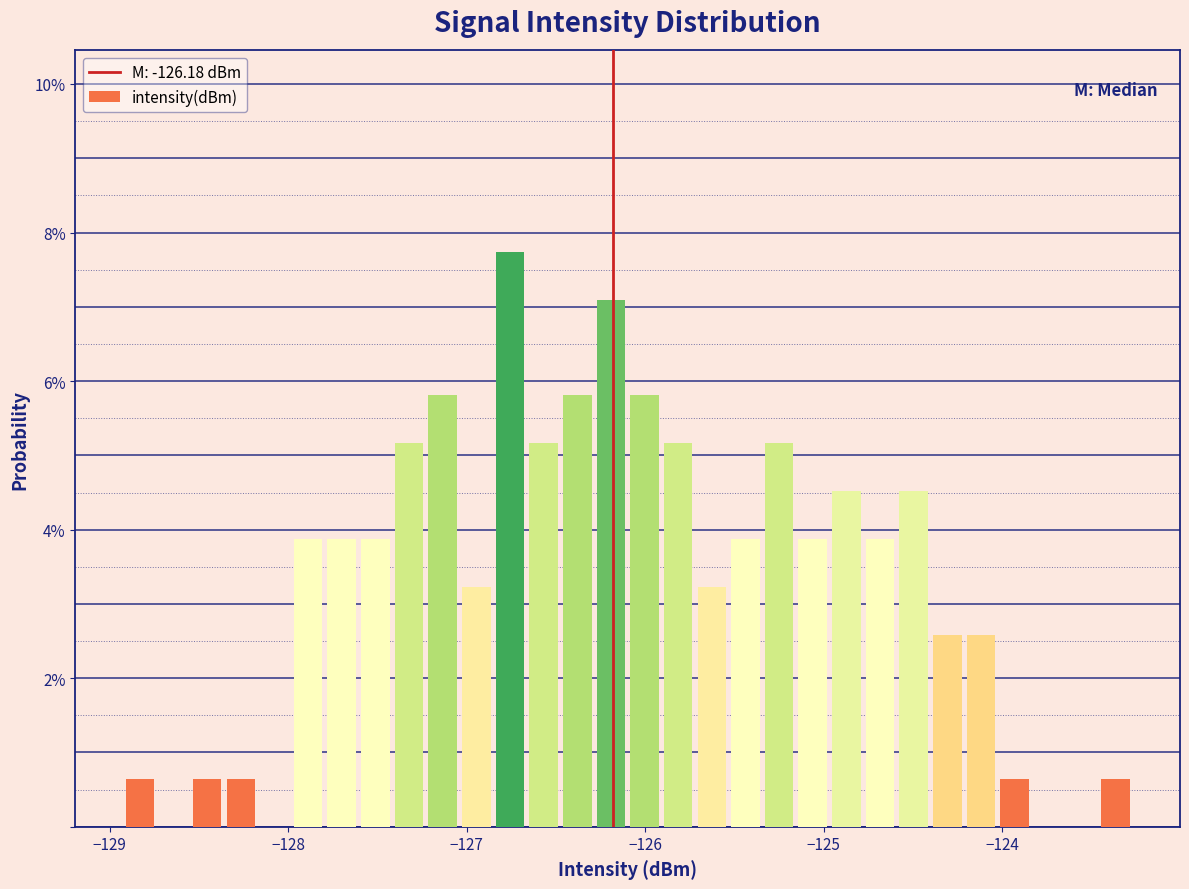

Around what value on the x-axis is the tallest bar? Give the approximate position of its centre, as read against the axis.

-126.8